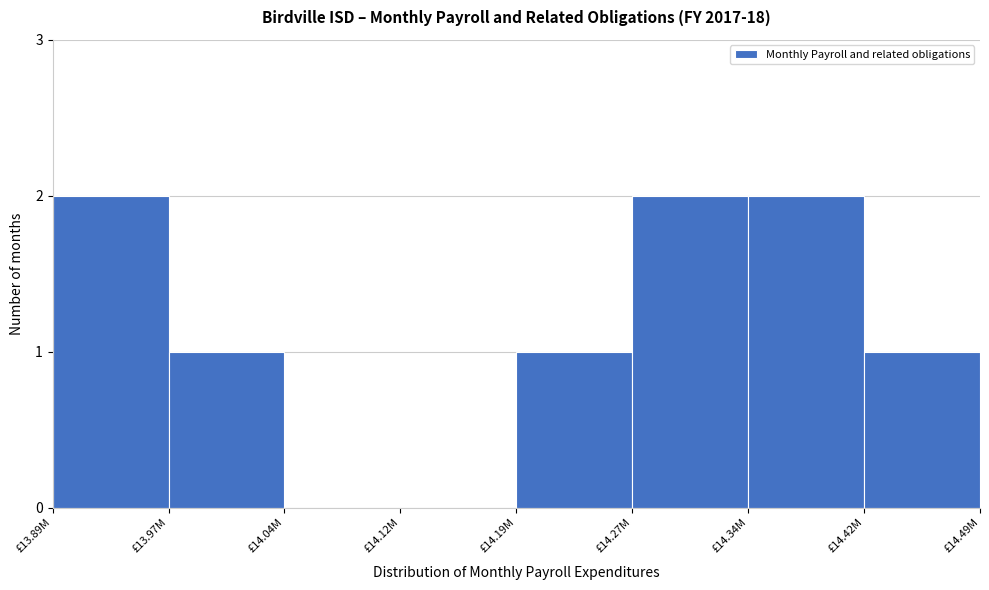

Reading left to right, list all the values displayed in this chart.

£13.89M=2	£13.97M=1	£14.04M=0	£14.12M=0	£14.19M=1	£14.27M=2	£14.34M=2	£14.42M=1